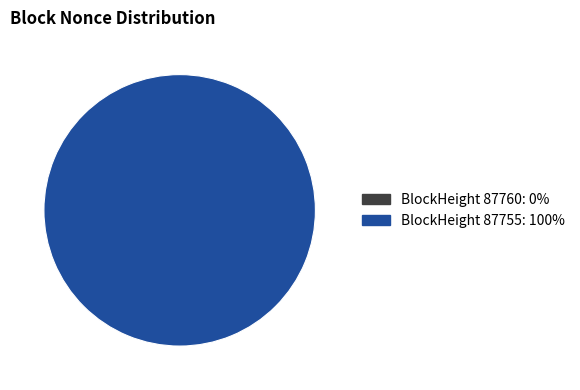

To the nearest percent, what is the difference between the largest and smallest slice percentages?

100%